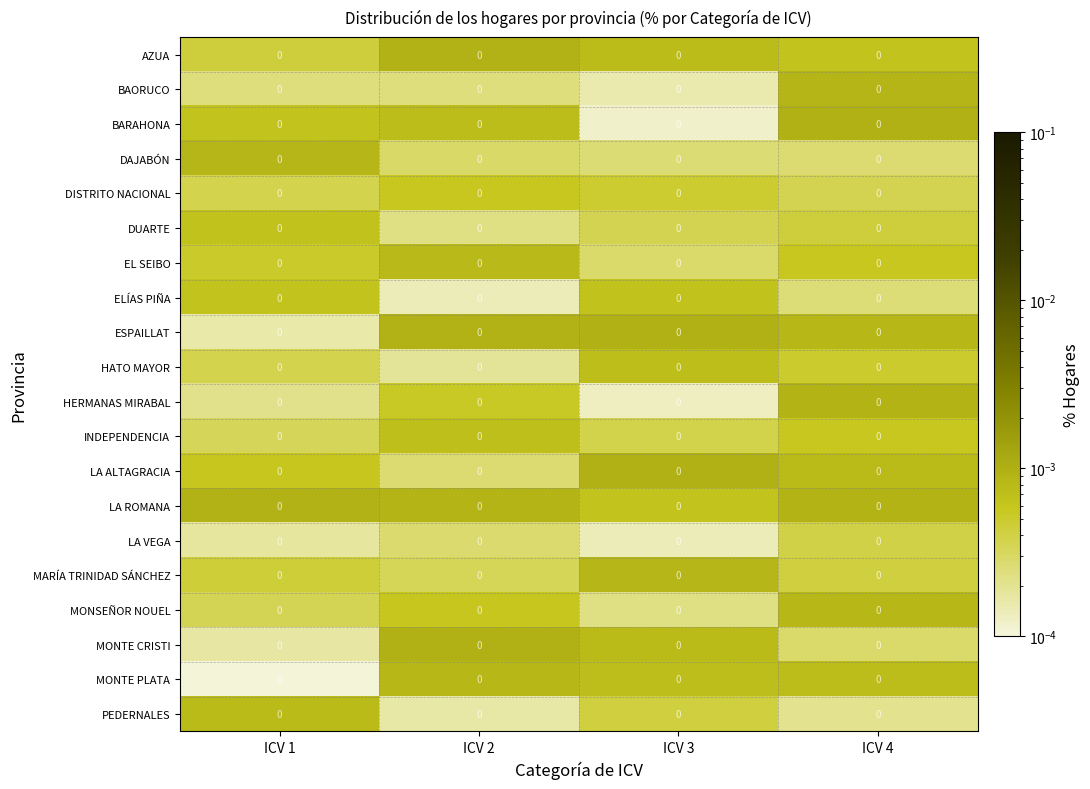

Reading right to left, list all the values displayed in this chart.

AZUA: ICV 4=0.0	ICV 3=0.0	ICV 2=0.0	ICV 1=0.0
BAORUCO: ICV 4=0.0	ICV 3=0.0	ICV 2=0.0	ICV 1=0.0
BARAHONA: ICV 4=0.0	ICV 3=0.0	ICV 2=0.0	ICV 1=0.0
DAJABÓN: ICV 4=0.0	ICV 3=0.0	ICV 2=0.0	ICV 1=0.0
DISTRITO NACIONAL: ICV 4=0.0	ICV 3=0.0	ICV 2=0.0	ICV 1=0.0
DUARTE: ICV 4=0.0	ICV 3=0.0	ICV 2=0.0	ICV 1=0.0
EL SEIBO: ICV 4=0.0	ICV 3=0.0	ICV 2=0.0	ICV 1=0.0
ELÍAS PIÑA: ICV 4=0.0	ICV 3=0.0	ICV 2=0.0	ICV 1=0.0
ESPAILLAT: ICV 4=0.0	ICV 3=0.0	ICV 2=0.0	ICV 1=0.0
HATO MAYOR: ICV 4=0.0	ICV 3=0.0	ICV 2=0.0	ICV 1=0.0
HERMANAS MIRABAL: ICV 4=0.0	ICV 3=0.0	ICV 2=0.0	ICV 1=0.0
INDEPENDENCIA: ICV 4=0.0	ICV 3=0.0	ICV 2=0.0	ICV 1=0.0
LA ALTAGRACIA: ICV 4=0.0	ICV 3=0.0	ICV 2=0.0	ICV 1=0.0
LA ROMANA: ICV 4=0.0	ICV 3=0.0	ICV 2=0.0	ICV 1=0.0
LA VEGA: ICV 4=0.0	ICV 3=0.0	ICV 2=0.0	ICV 1=0.0
MARÍA TRINIDAD SÁNCHEZ: ICV 4=0.0	ICV 3=0.0	ICV 2=0.0	ICV 1=0.0
MONSEÑOR NOUEL: ICV 4=0.0	ICV 3=0.0	ICV 2=0.0	ICV 1=0.0
MONTE CRISTI: ICV 4=0.0	ICV 3=0.0	ICV 2=0.0	ICV 1=0.0
MONTE PLATA: ICV 4=0.0	ICV 3=0.0	ICV 2=0.0	ICV 1=0.0
PEDERNALES: ICV 4=0.0	ICV 3=0.0	ICV 2=0.0	ICV 1=0.0